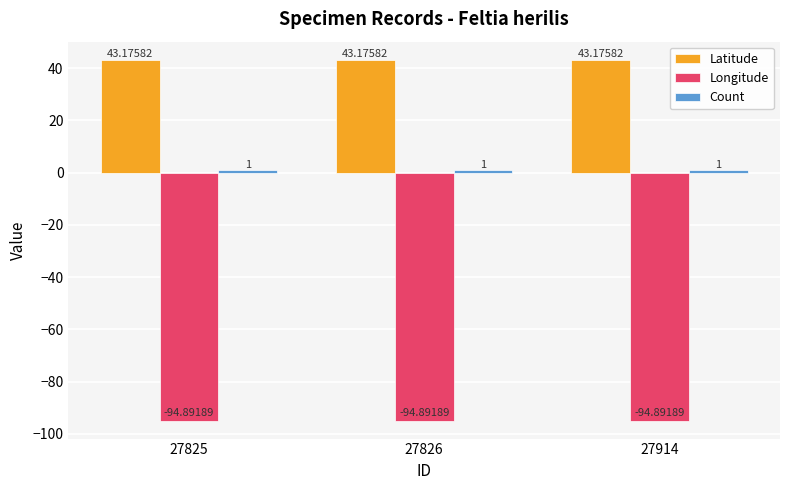

What is the average value of the Latitude series?

43.2